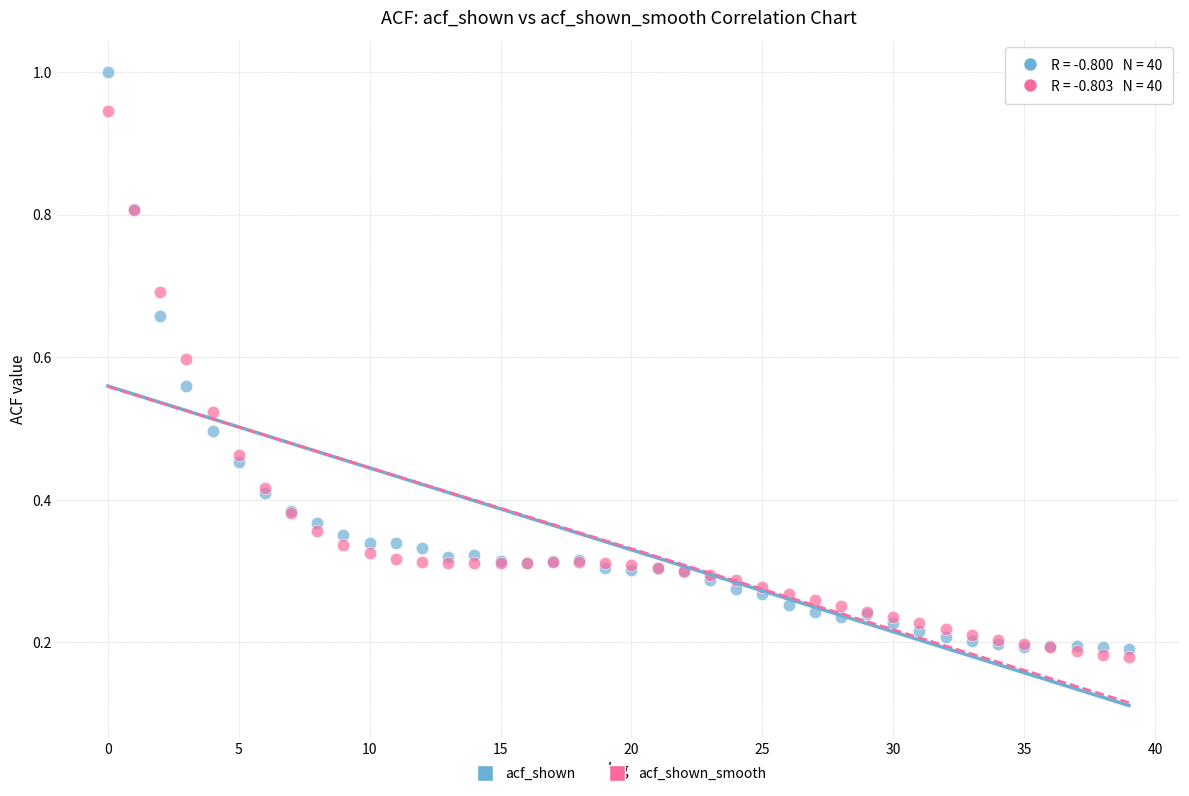

Which series has the largest Y range (max minus min)?

acf_shown